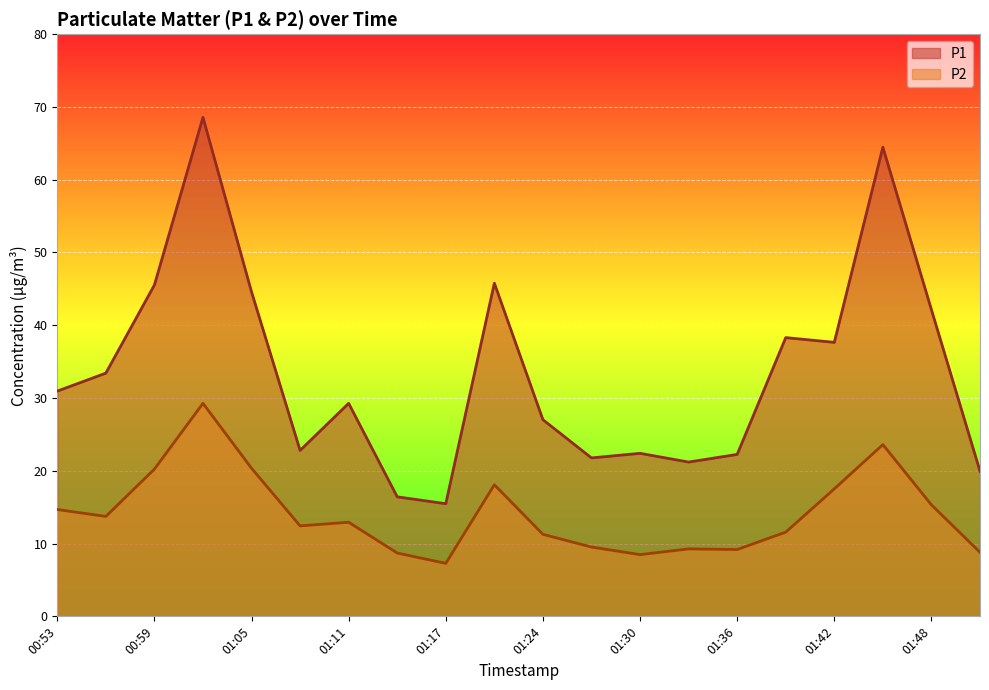

What is the total value across all series at 01:27?

31.3